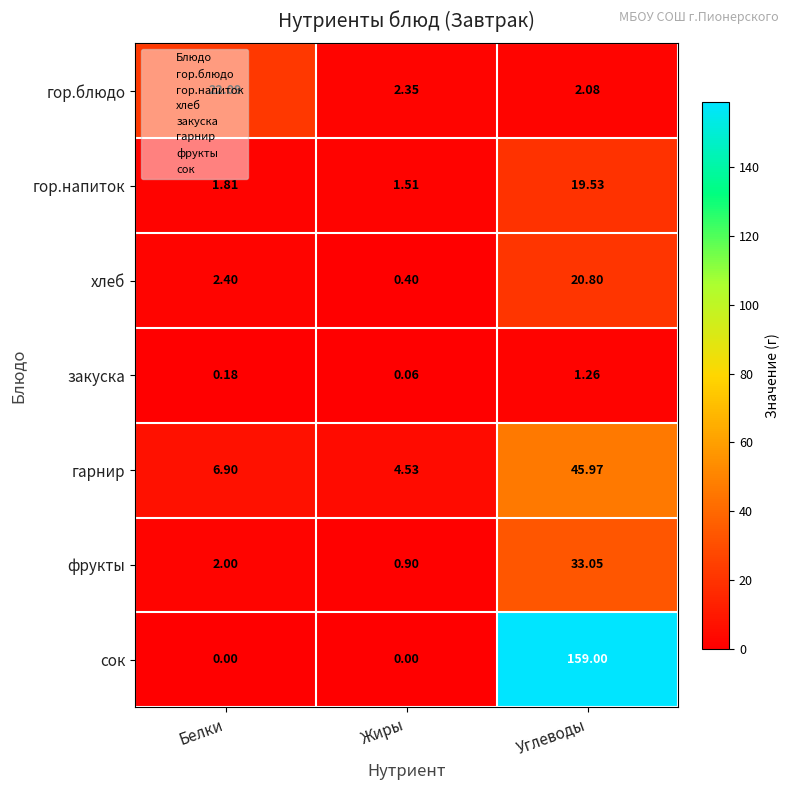

Which series has the largest range (max minus min)?

сок